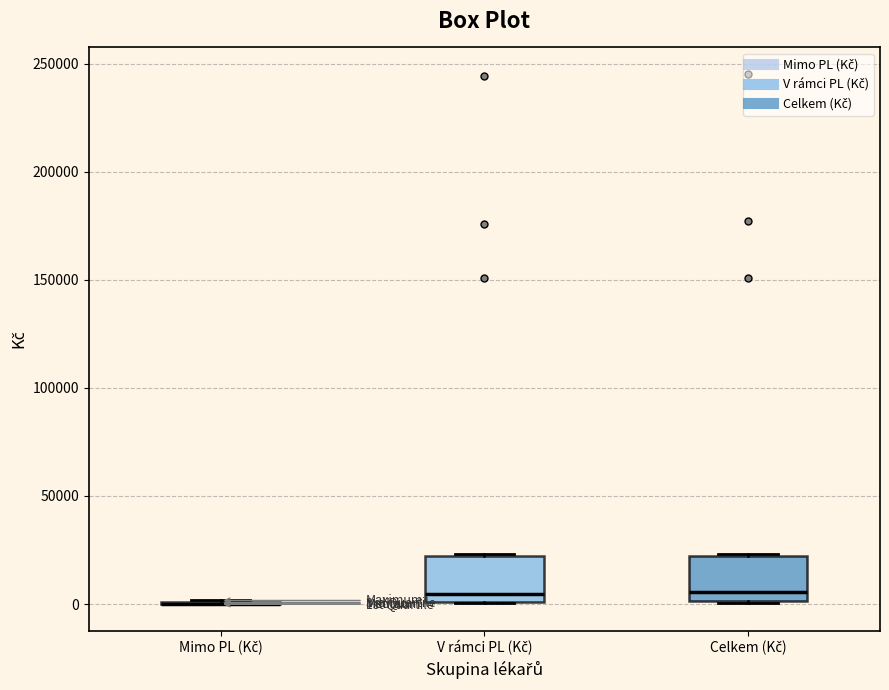

Where is the lower edge of the box for Celkem (Kč) on the y-axis? The values are not printed on the chart, so give them approximately, as read against the axis.

0